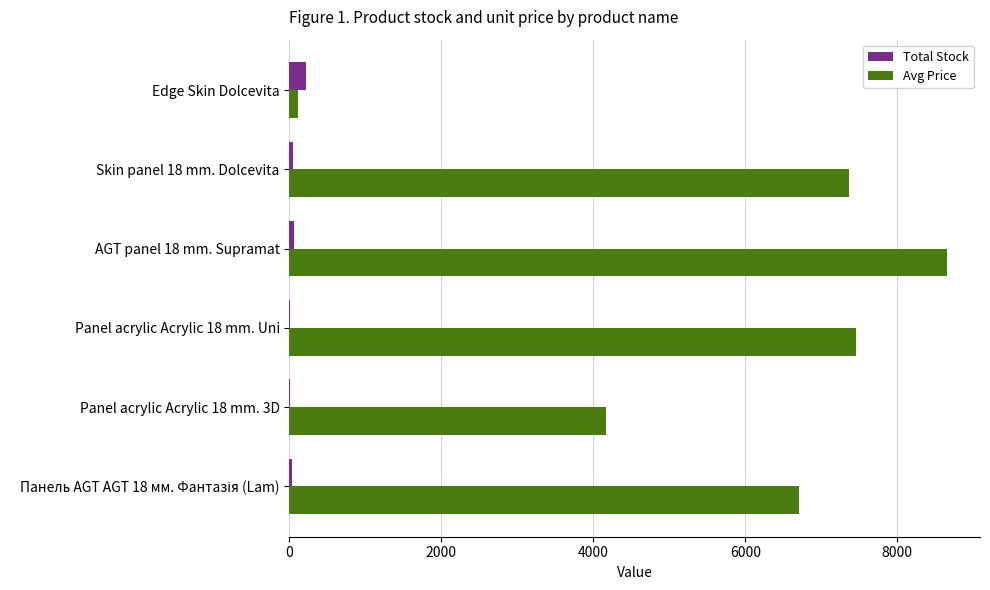

What is the highest value of the Total Stock series?

218.0